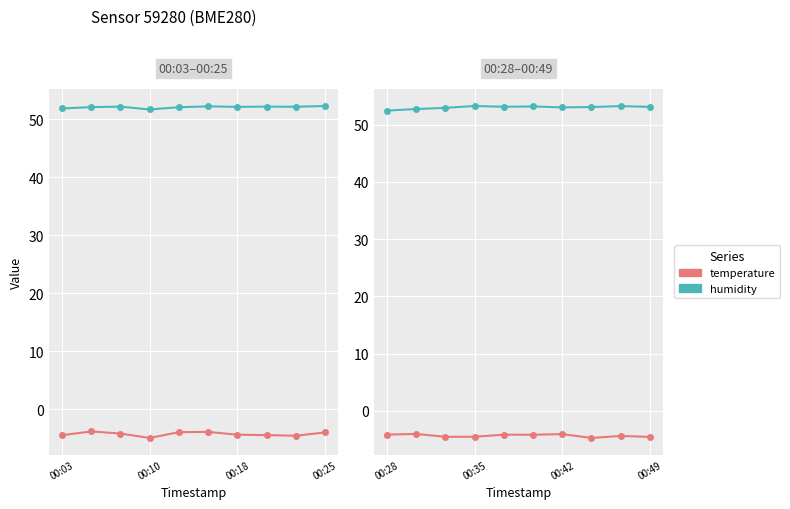

True or false: humidity has a value of 11.1 at 00:42.

False